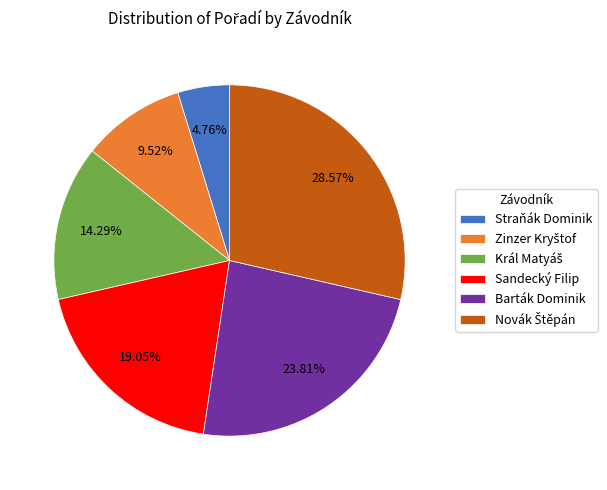

Which slice is the smallest?

Straňák Dominik